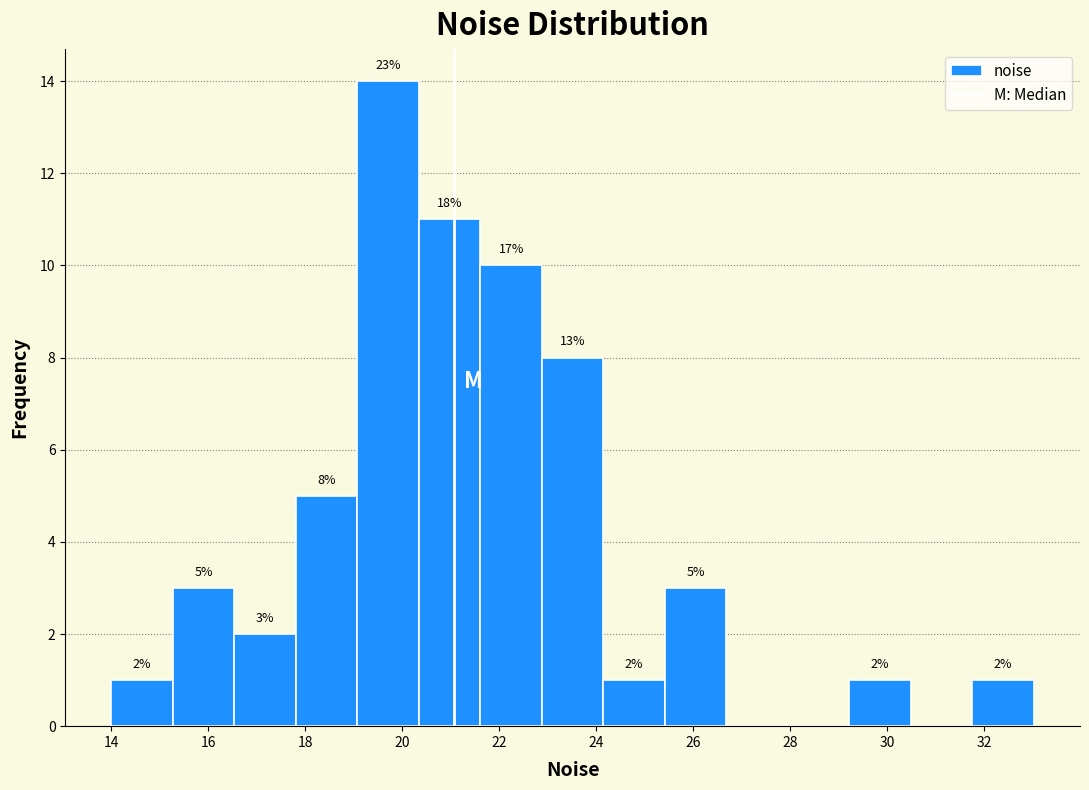

Which range on the x-axis has the tallest bar?

19.0 to 20.4